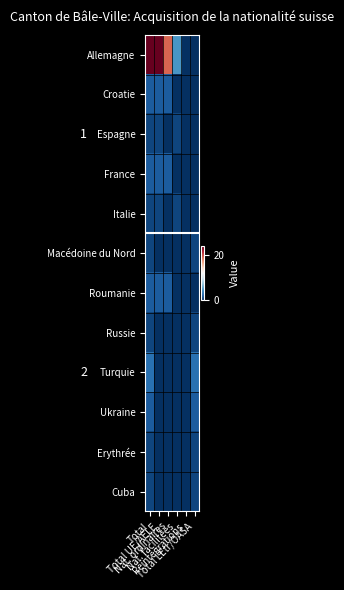

What is the difference between the highest and lowest values at Total UE/AELE?

24